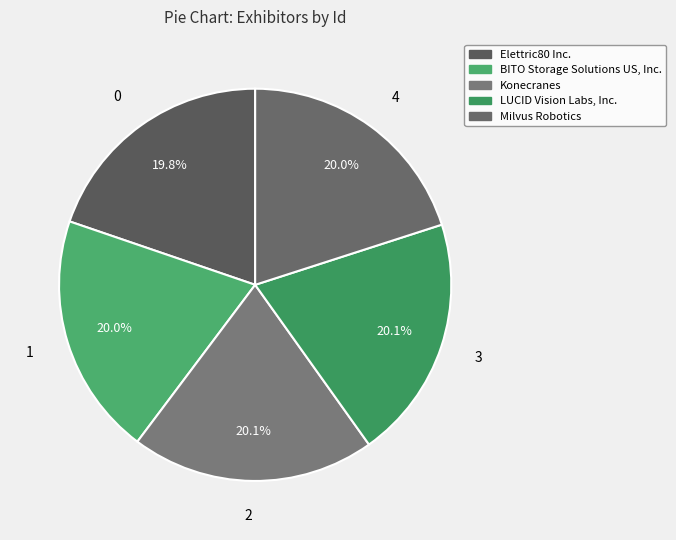

Is it true that BITO Storage Solutions US, Inc. is 20% of the pie?

True